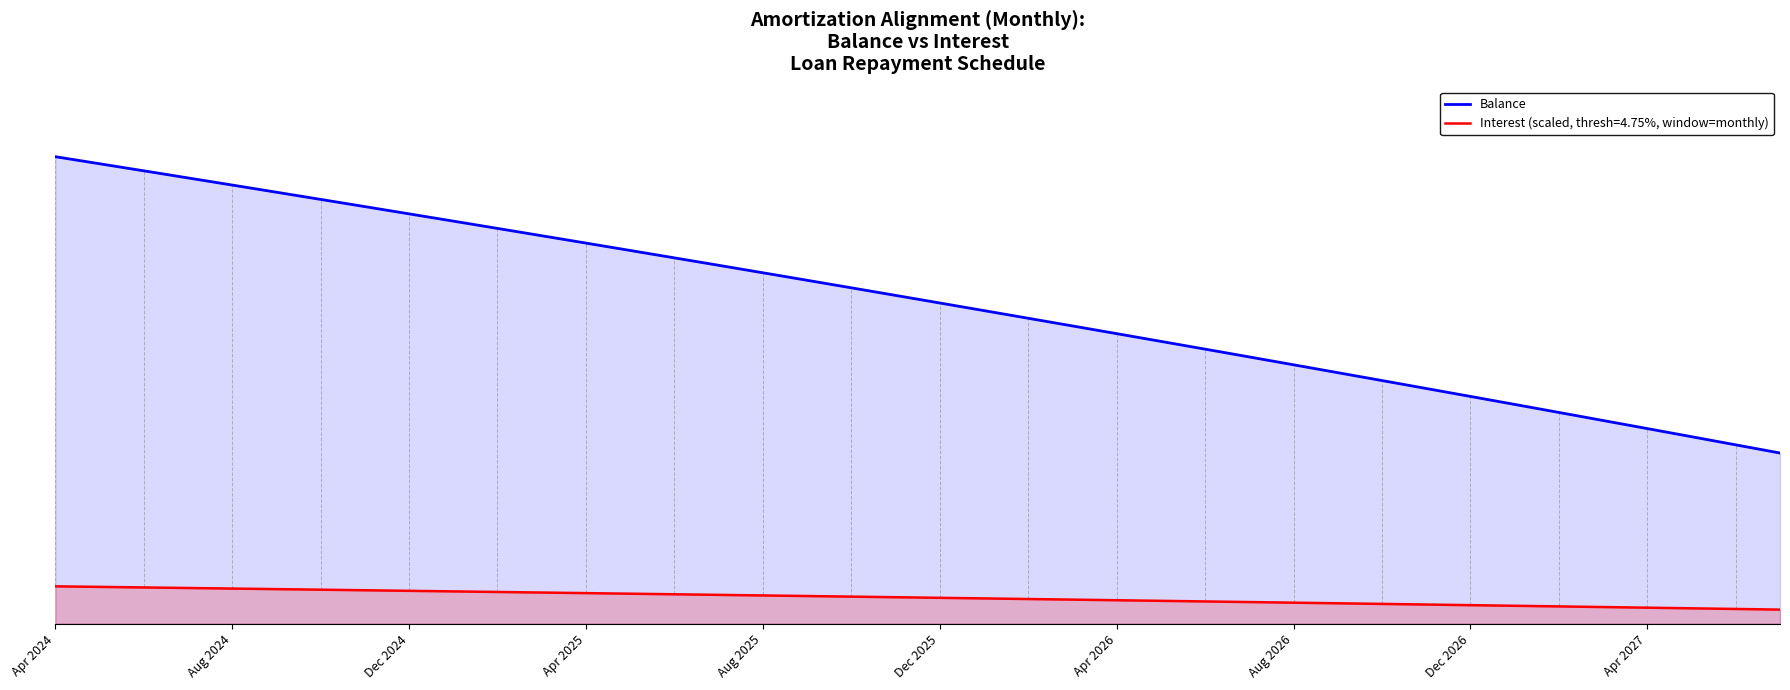

Reading left to right, extract all data points from this chart.

17091	16833	16574	16314	16053	15791	15528	15264	14999	14733	14466	14198	13929	13659	13388	13116	12843	12568	12292	12015	11737	11458	11178	10897	10615	10332	10048	9762	9475	9187	8898	8608	8317	8025	7731	7436	7140	6843	6545	6246